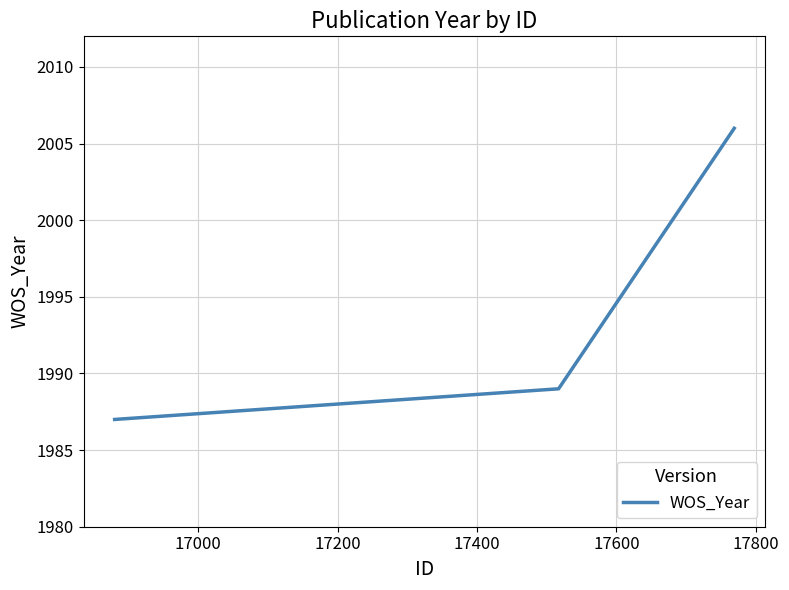

What is the greatest value displayed?

2006